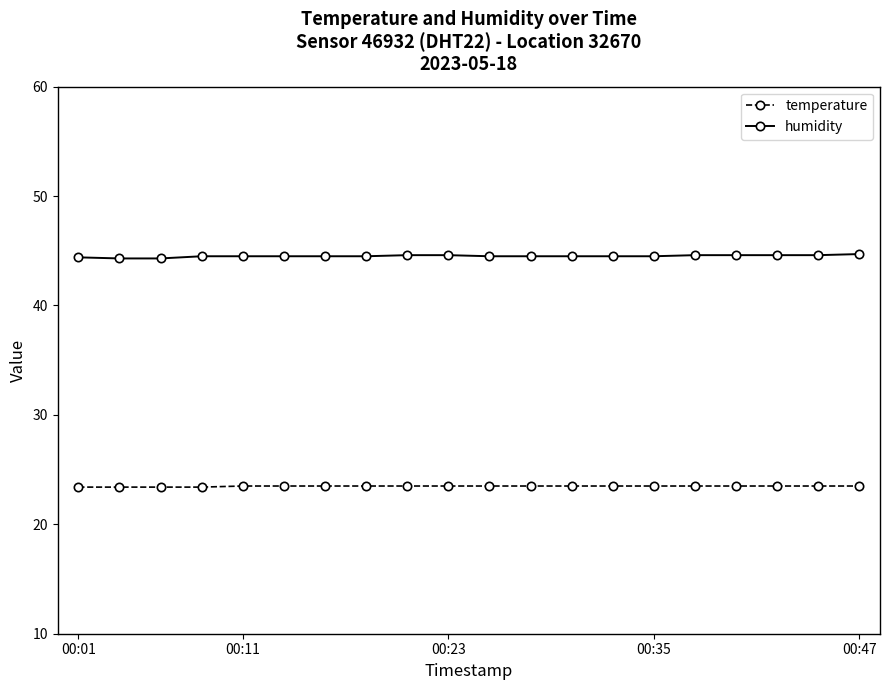

Which series has the widest spread of values?

humidity